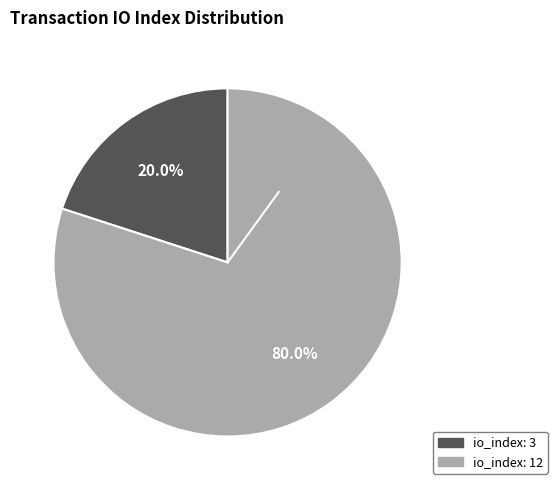

Does any single category account for the majority?

Yes